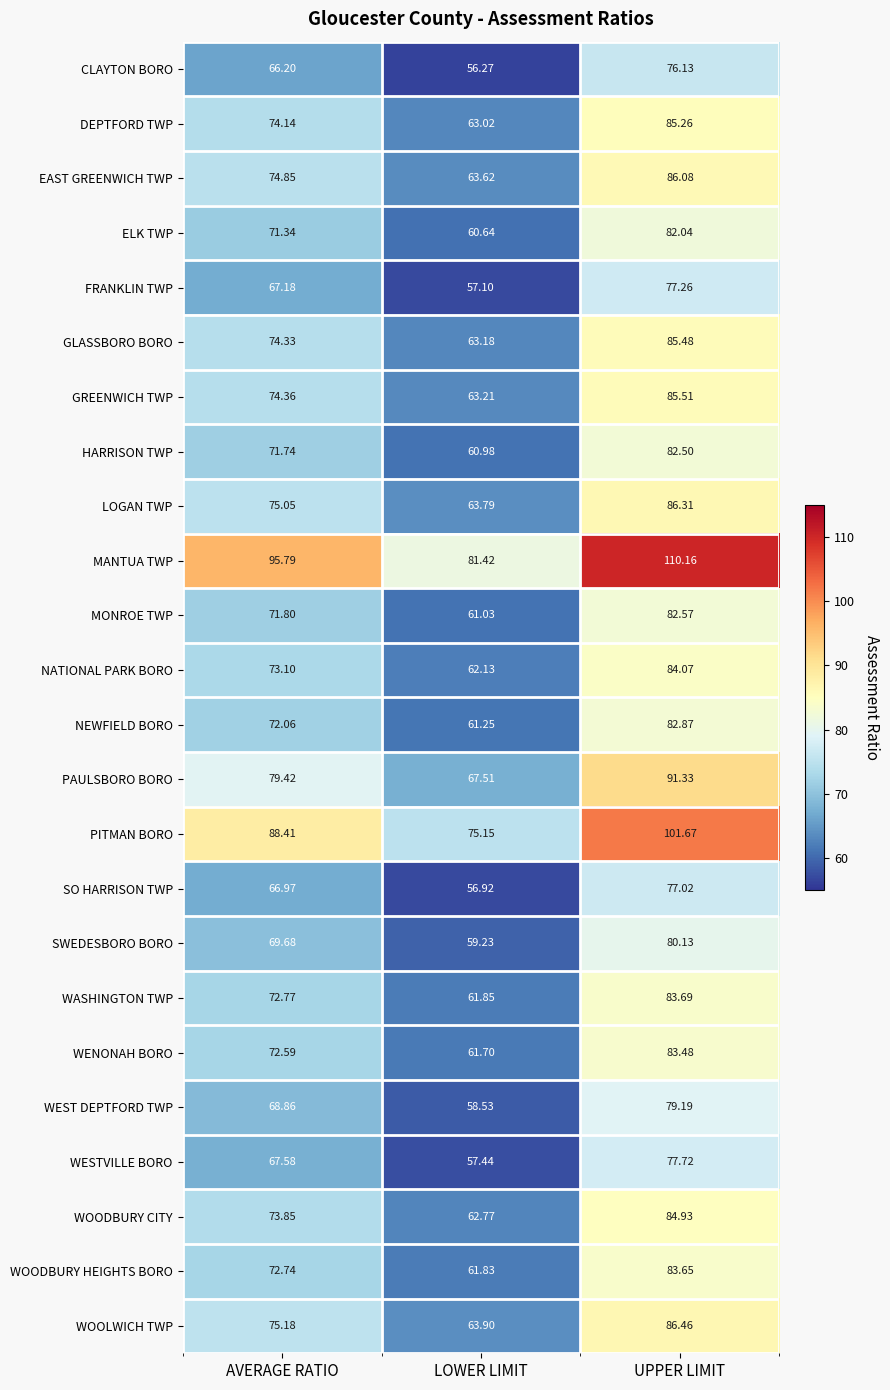

How many values in the WOODBURY CITY series are below 73?

1